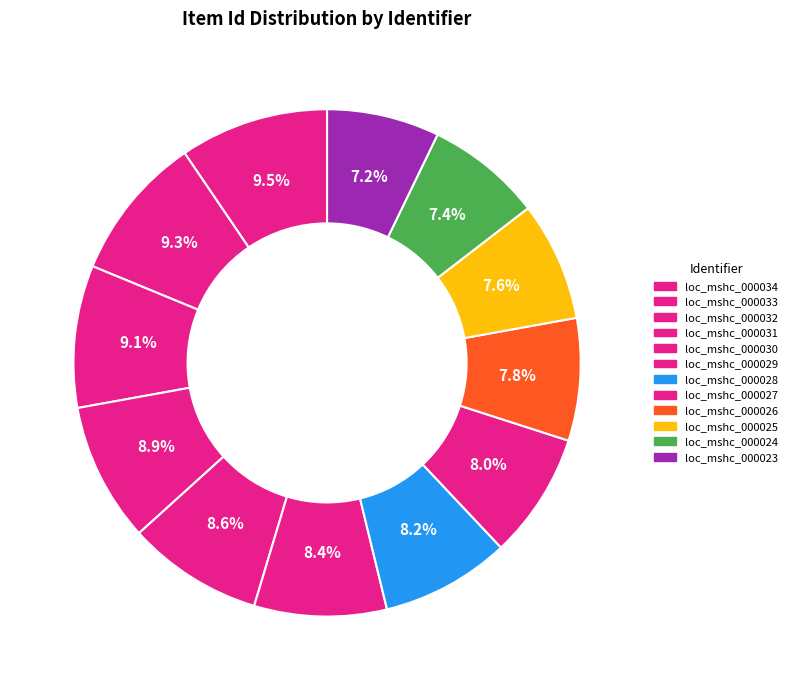

Rank the categories by value from highest to lowest.

loc_mshc_000034, loc_mshc_000033, loc_mshc_000032, loc_mshc_000031, loc_mshc_000030, loc_mshc_000029, loc_mshc_000028, loc_mshc_000027, loc_mshc_000026, loc_mshc_000025, loc_mshc_000024, loc_mshc_000023